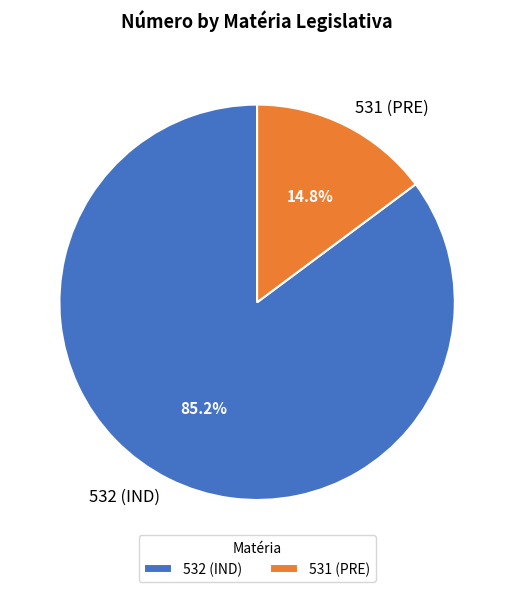

Approximately how many times larger is the value at 531 (PRE) compared to 532 (IND)?

0.2